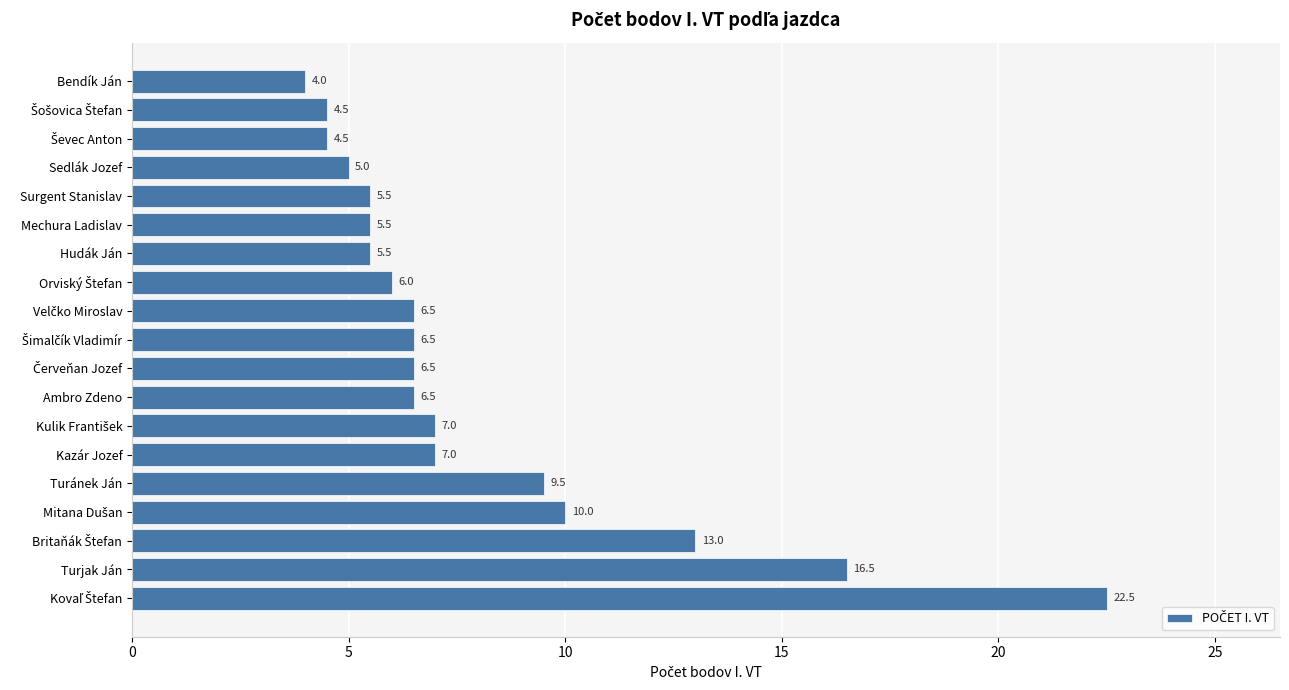

What is the change in value from Ambro Zdeno to Bendík Ján?

-2.5